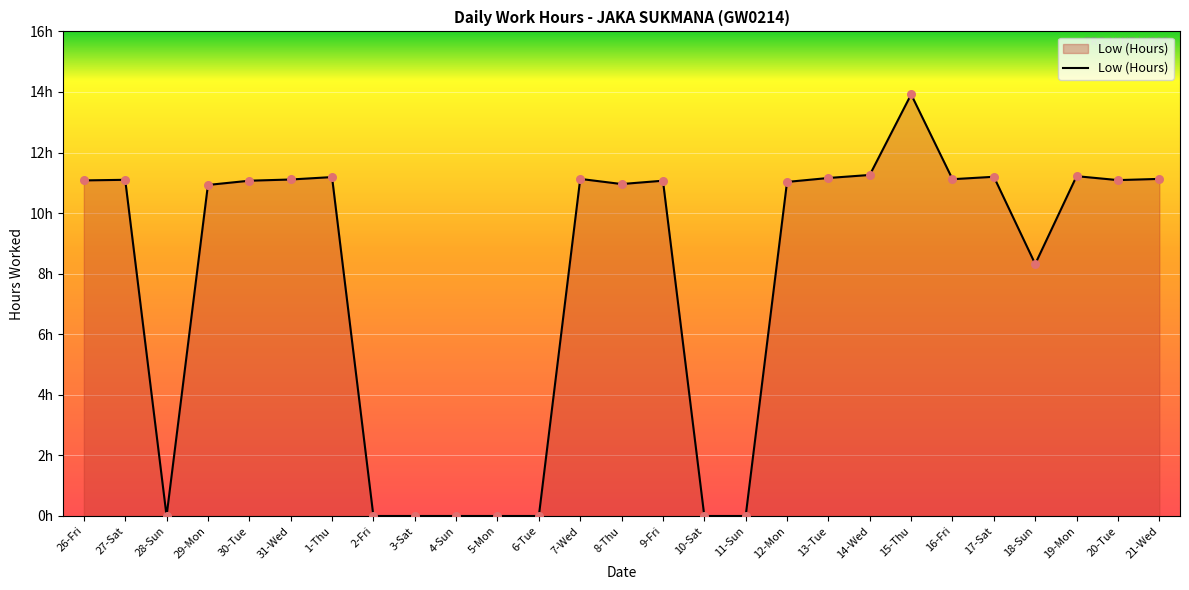

What is the ratio of the value at 31-Wed to the value at 17-Sat?

1.0